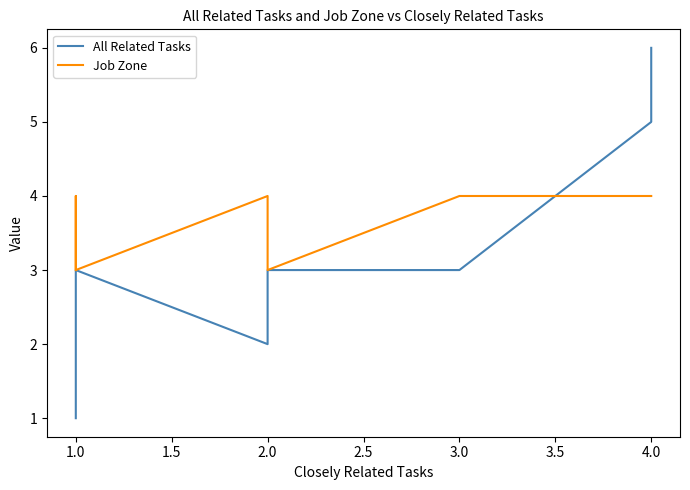

True or false: All Related Tasks has a value of 0 at 1.0.

False